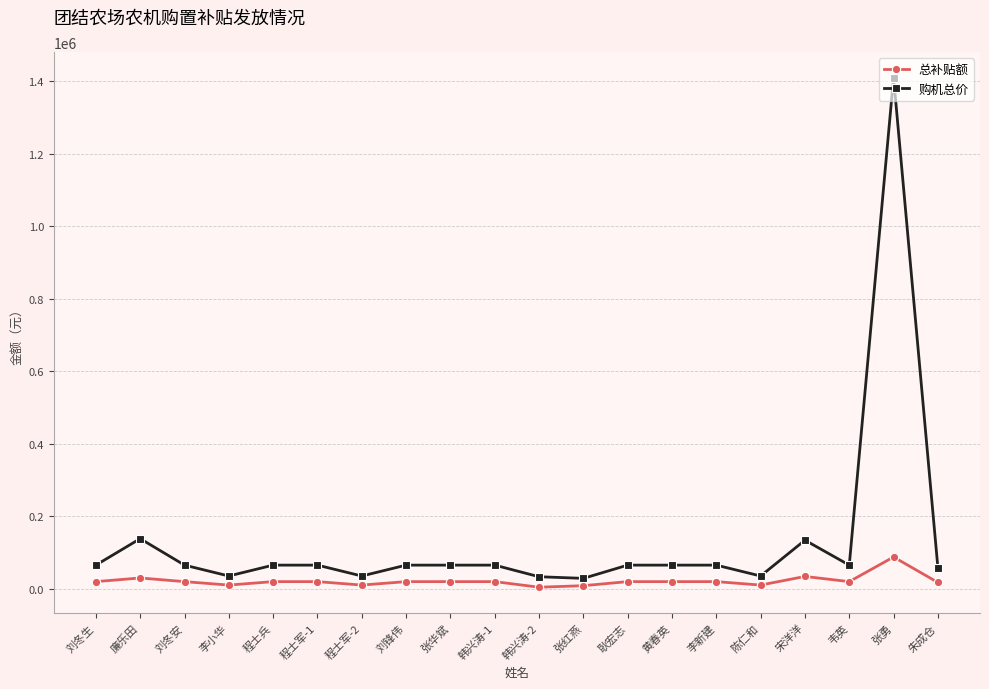

Count the number of categories in the chart.

20